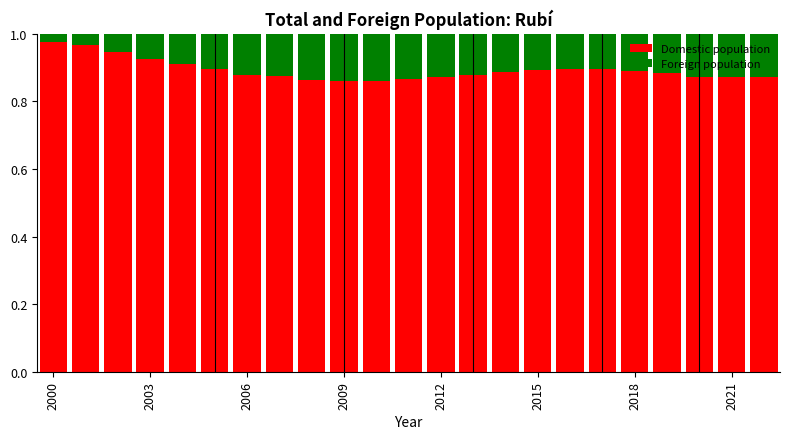

How many Domestic population values are between 0 and 1?

23